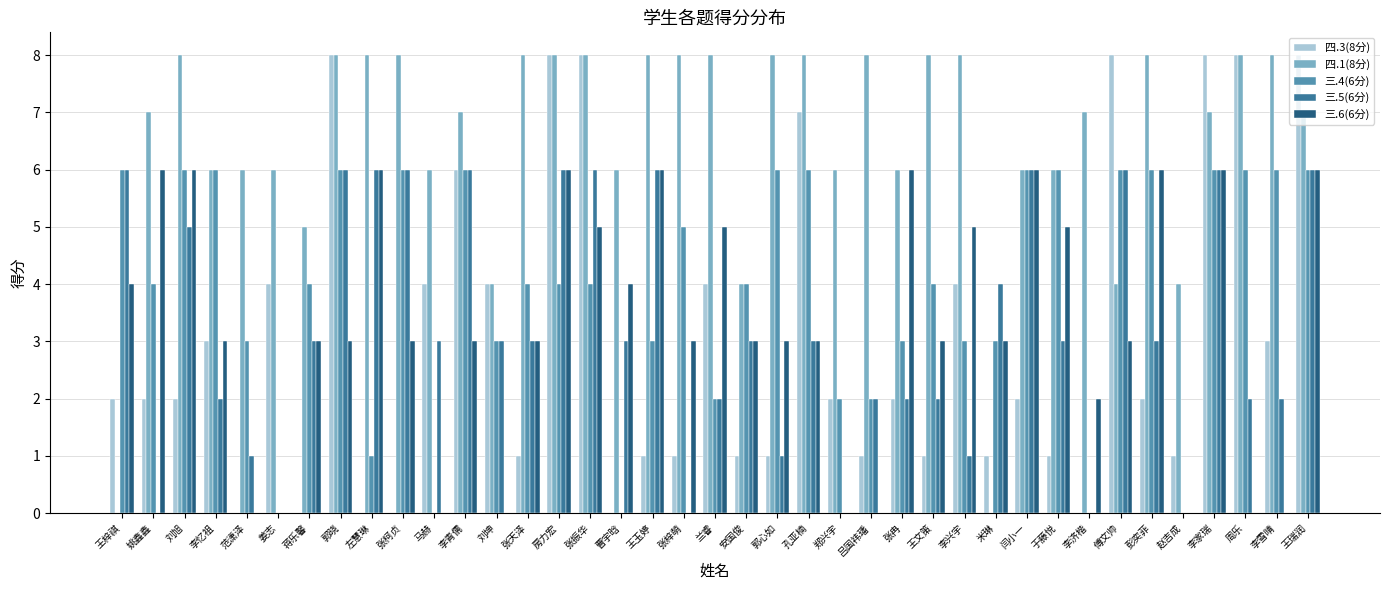

What is the total value across all series at 刘坤?

14